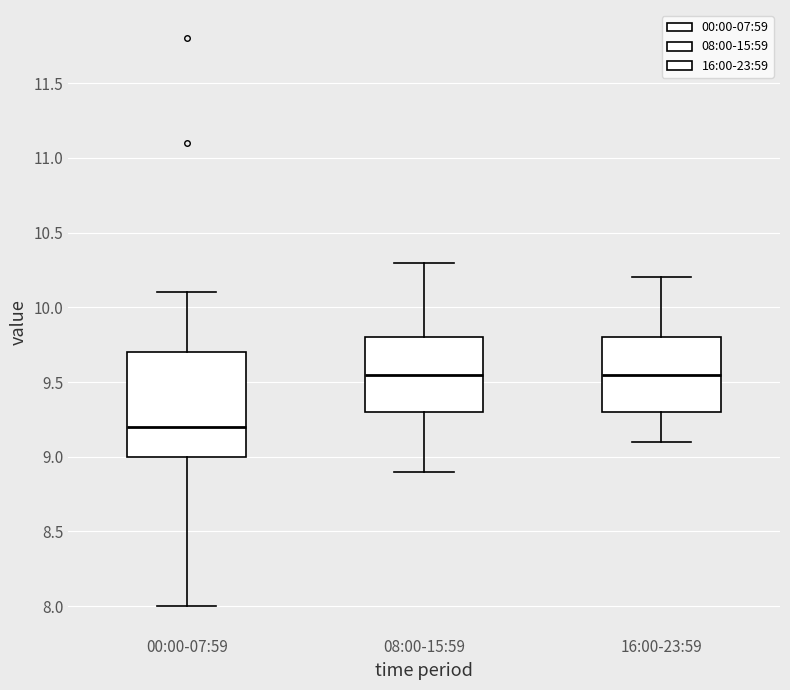

Where does the median line of the box for 16:00-23:59 sit on the y-axis? The values are not printed on the chart, so give them approximately, as read against the axis.

9.55